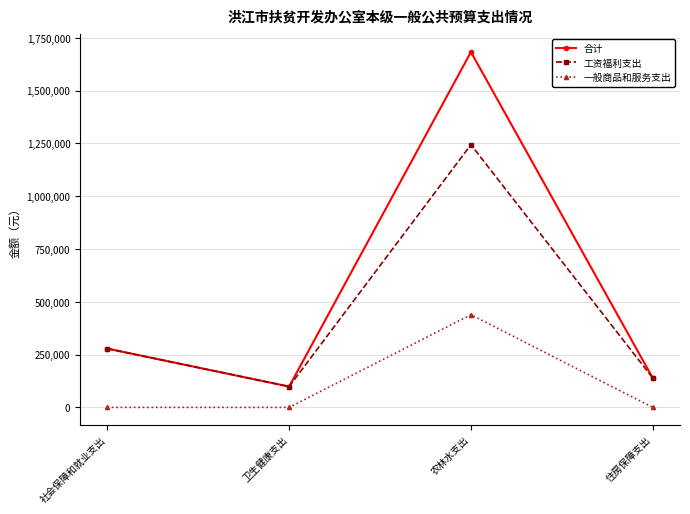

True or false: 一般商品和服务支出 and 工资福利支出 intersect in this chart.

False